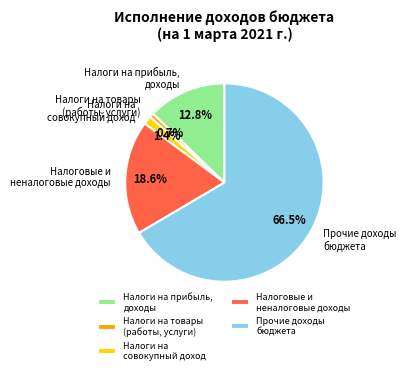

Rank the categories by value from highest to lowest.

Прочие доходы бюджета, Налоговые и неналоговые доходы, Налоги на прибыль, доходы, Налоги на совокупный доход, Налоги на товары (работы, услуги)